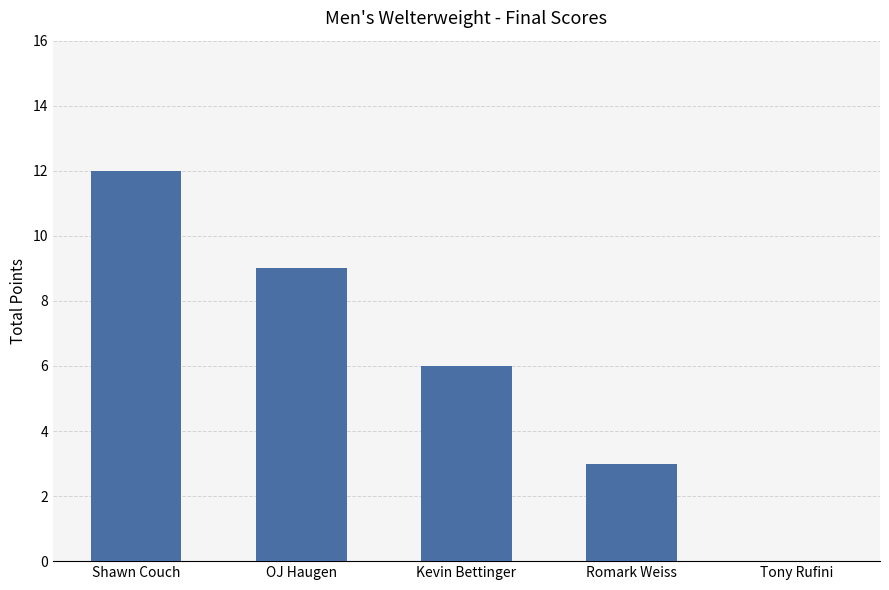

The chart shows a value of 20 at Shawn Couch. True or false?

False